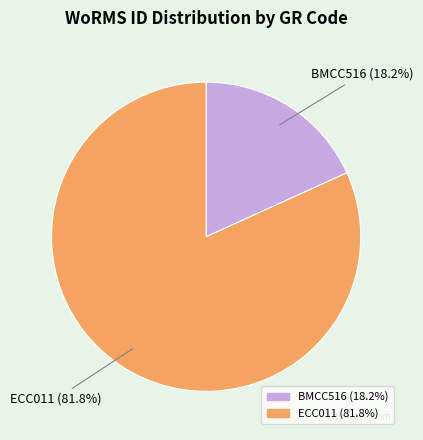

To the nearest percent, what percentage of the pie is ECC011?

82%